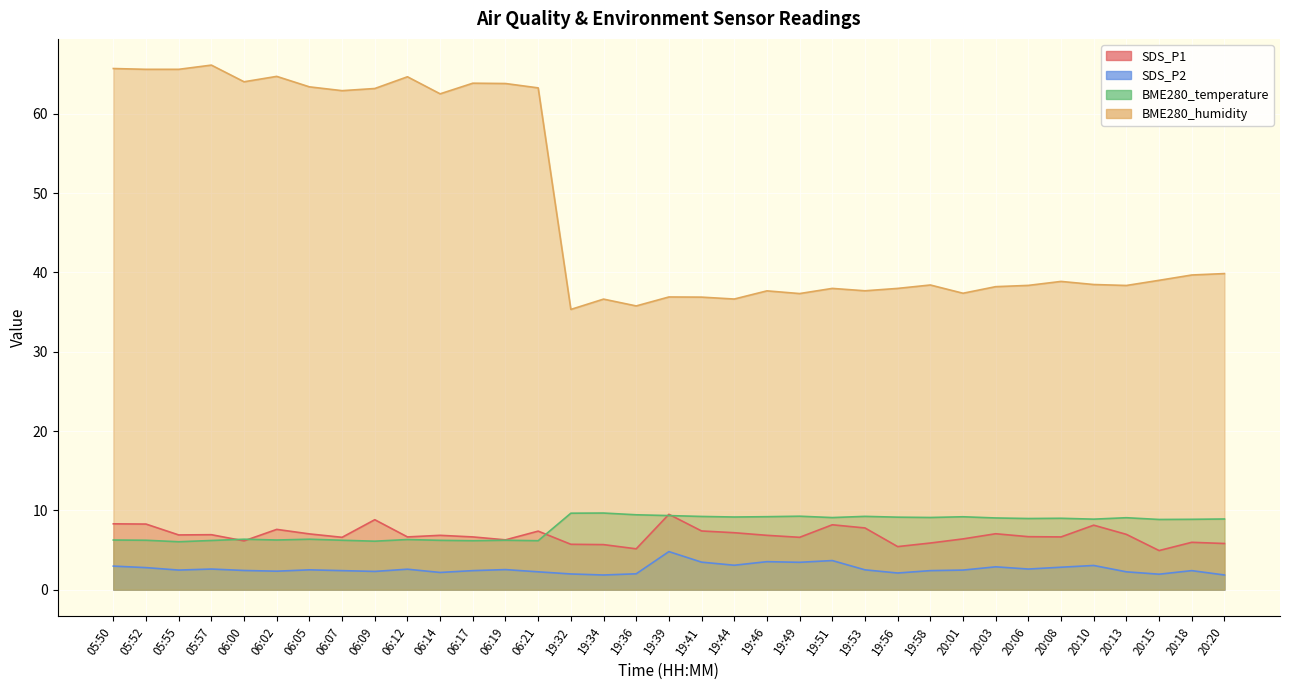

At 20:10, list the series in order from smallest to largest.

SDS_P2, SDS_P1, BME280_temperature, BME280_humidity